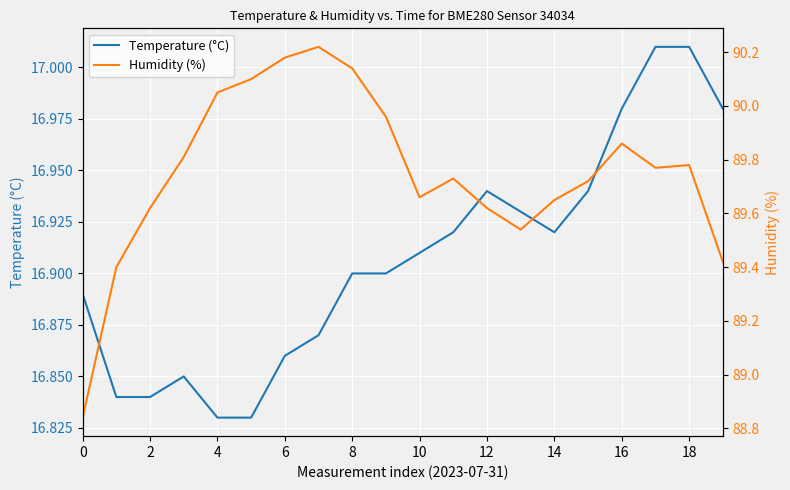

In Temperature (°C), how many points are lower than both neighbors (excluding endpoints)?

1